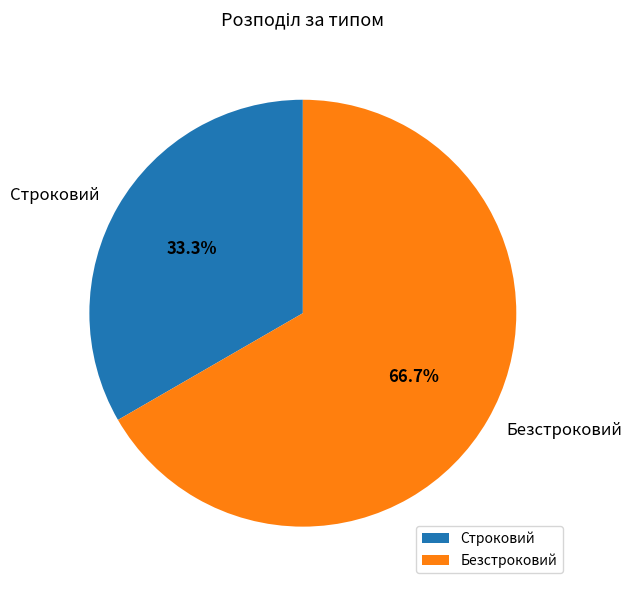

To the nearest percent, what is the average slice percentage?

50%